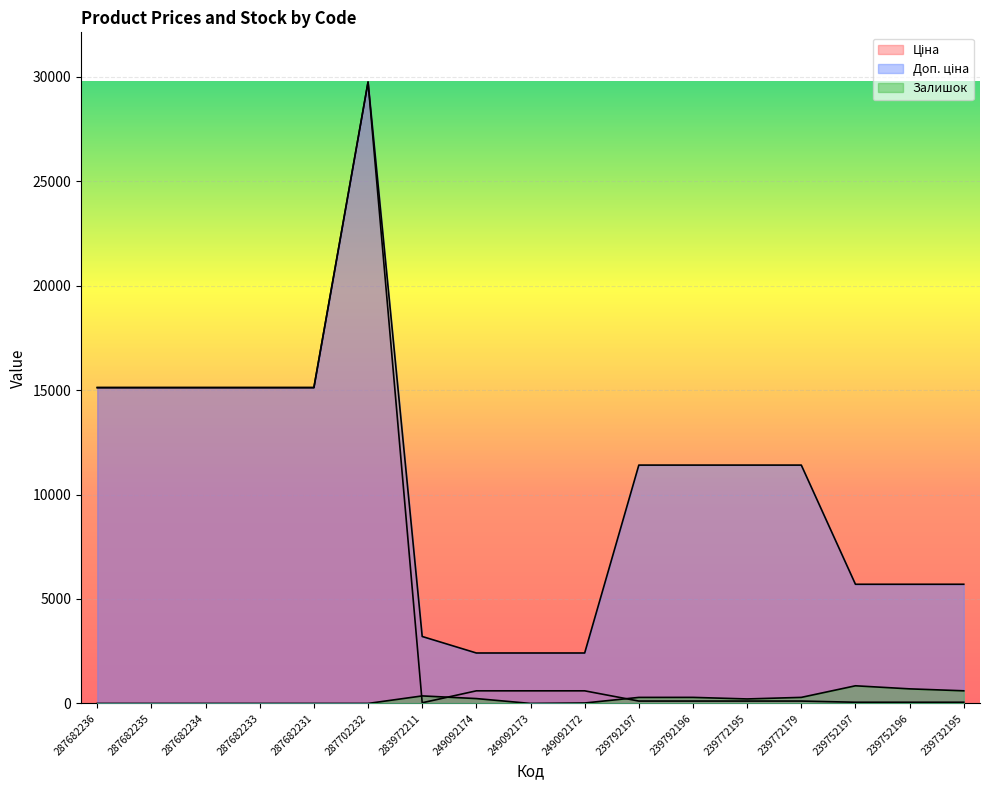

What is the label of the 13th point from the right?

287682231